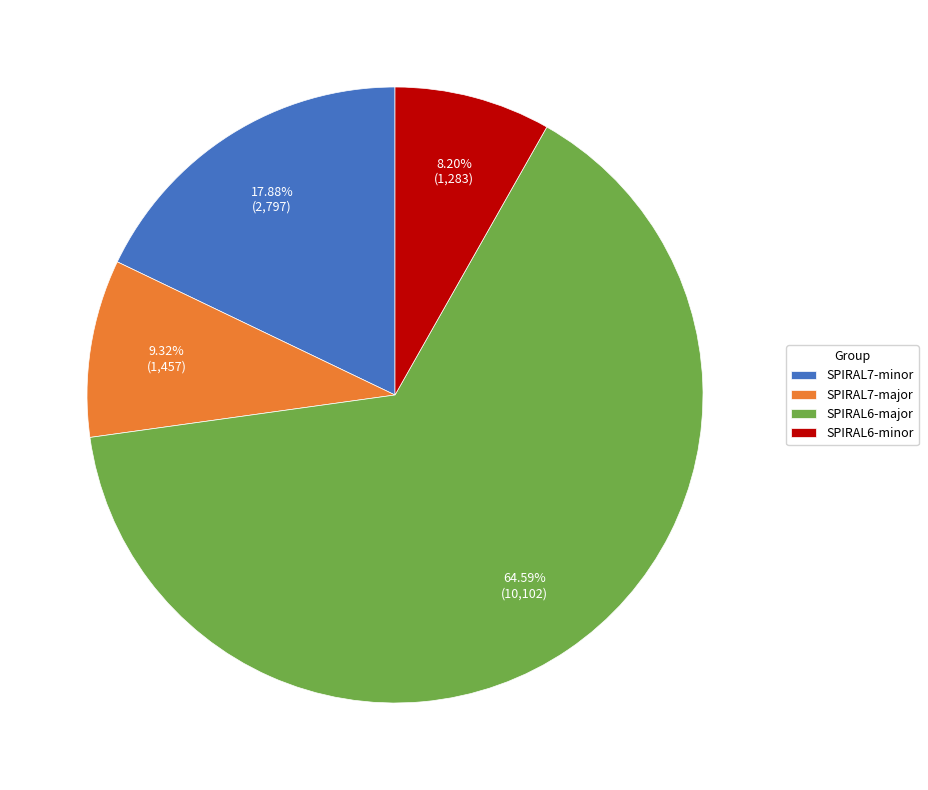

Do SPIRAL6-minor and SPIRAL6-major together represent more than half of the pie?

Yes